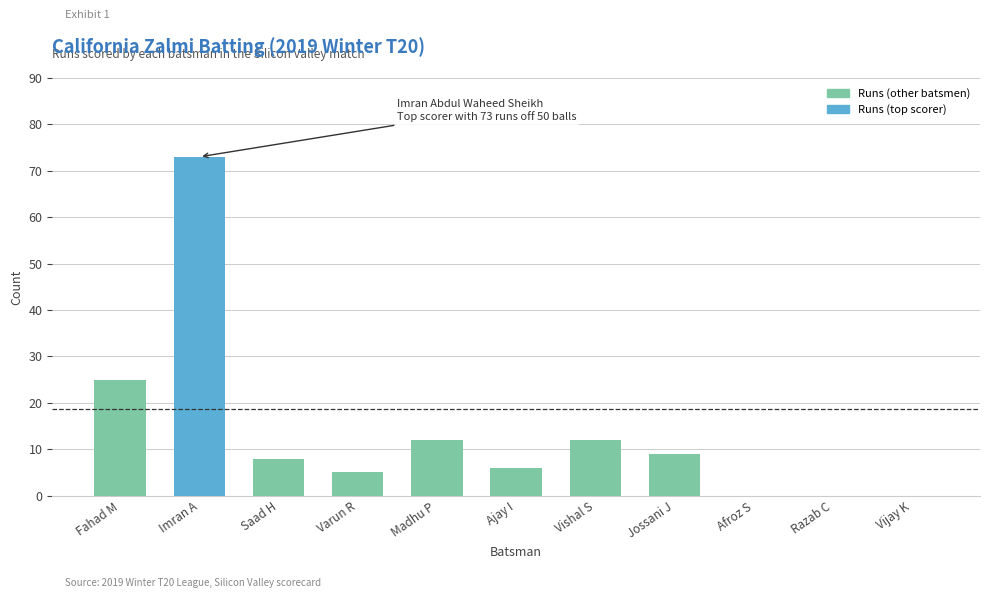

Reading left to right, what are all the values shown in this chart?

Fahad M=25	Imran A=73	Saad H=8	Varun R=5	Madhu P=12	Ajay I=6	Vishal S=12	Jossani J=9	Afroz S=0	Razab C=0	Vijay K=0